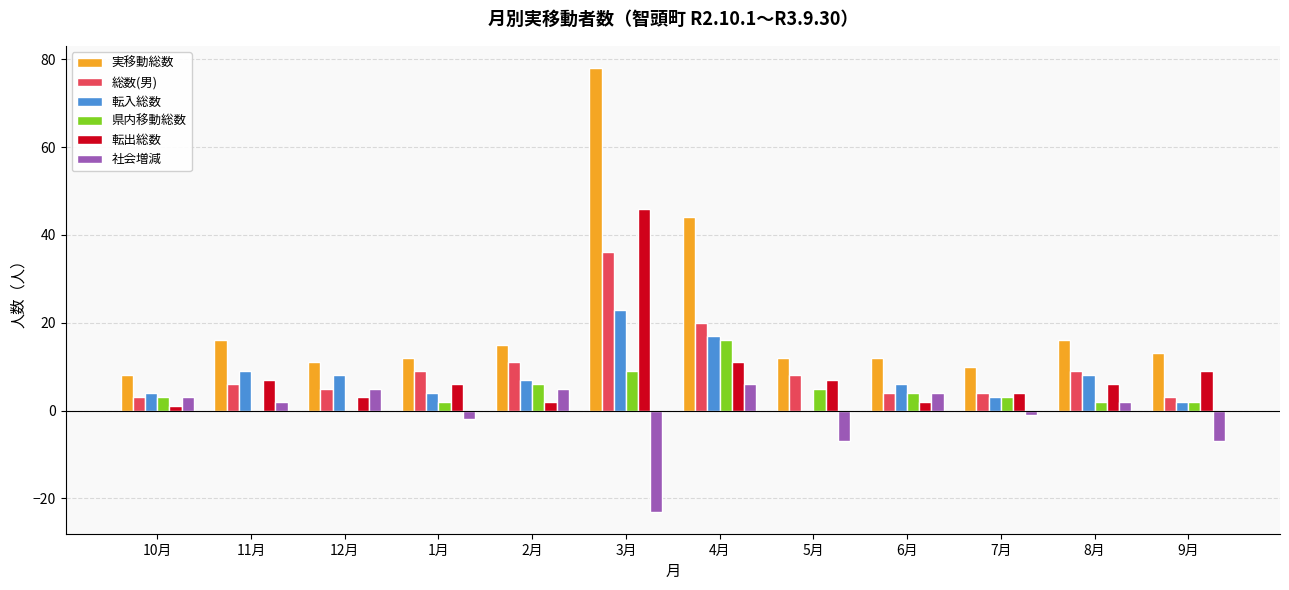

Which series has the largest total across all categories?

実移動総数